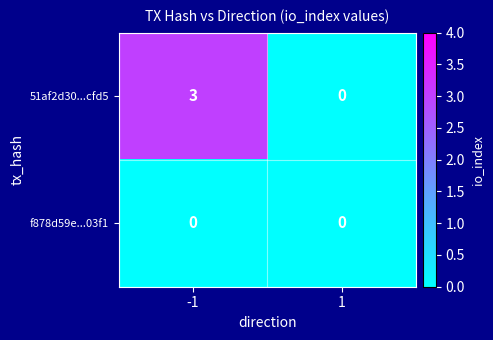

Which series has the largest total across all categories?

51af2d30...cfd5